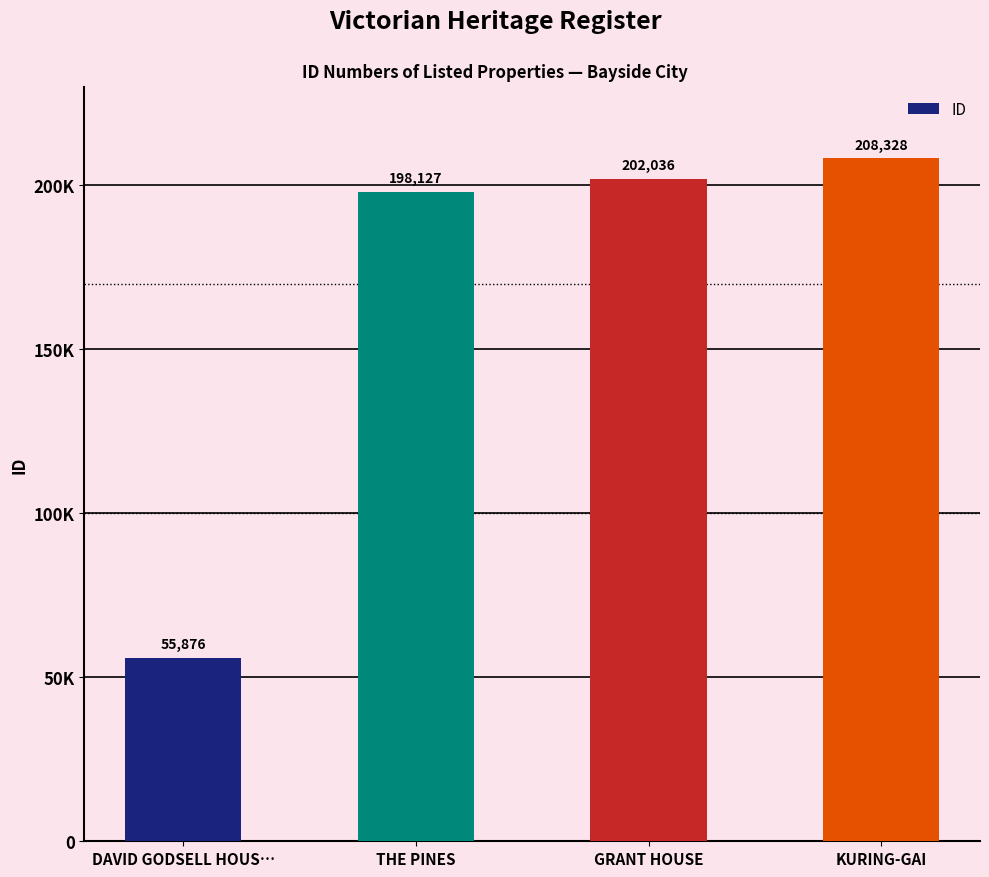

List the labels in order of value, largest first.

KURING-GAI, GRANT HOUSE, THE PINES, DAVID GODSELL HOUS…